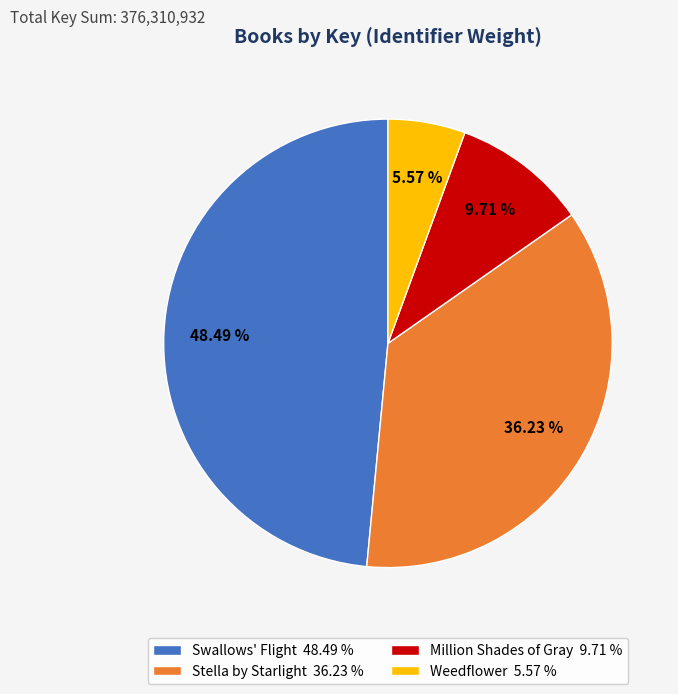

Which has a higher value, Weedflower 5.57 % or Swallows' Flight 48.49 %?

Swallows' Flight 48.49 %